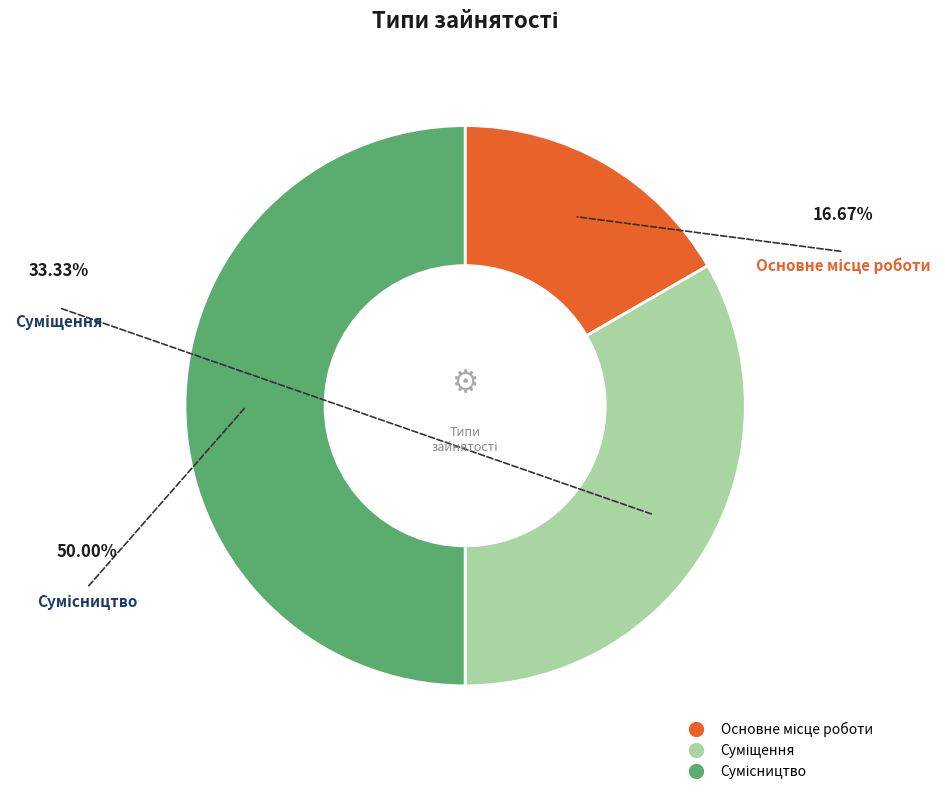

Is the sum of Сумісництво and Основне місце роботи greater than half?

Yes